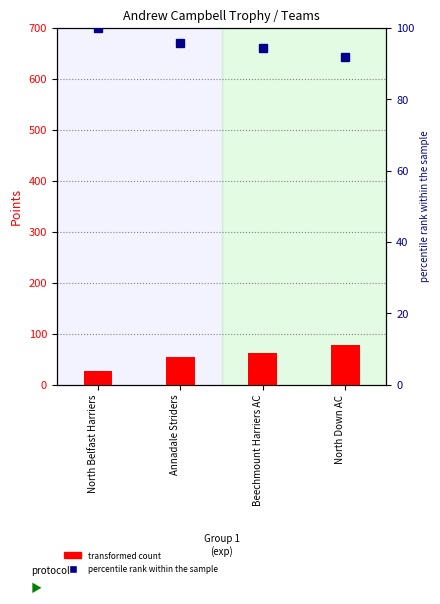

Which has a higher value, North Belfast Harriers or North Down AC?

North Down AC